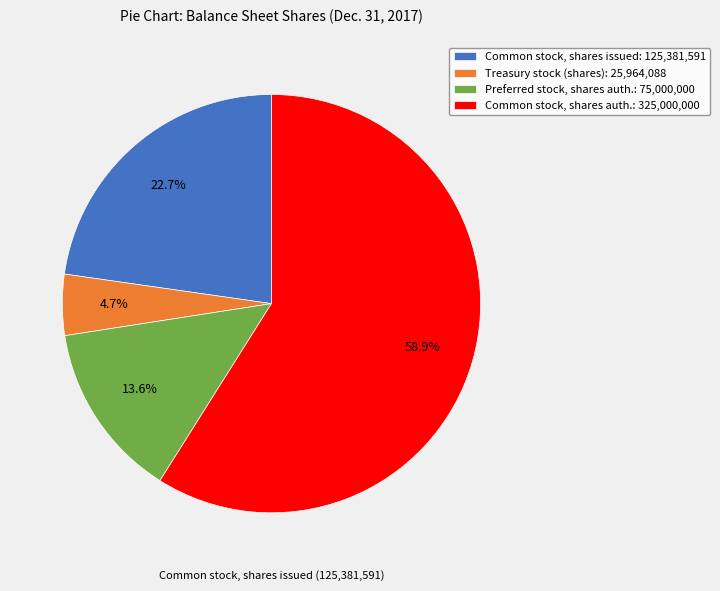

Count the number of slices in the pie.

4